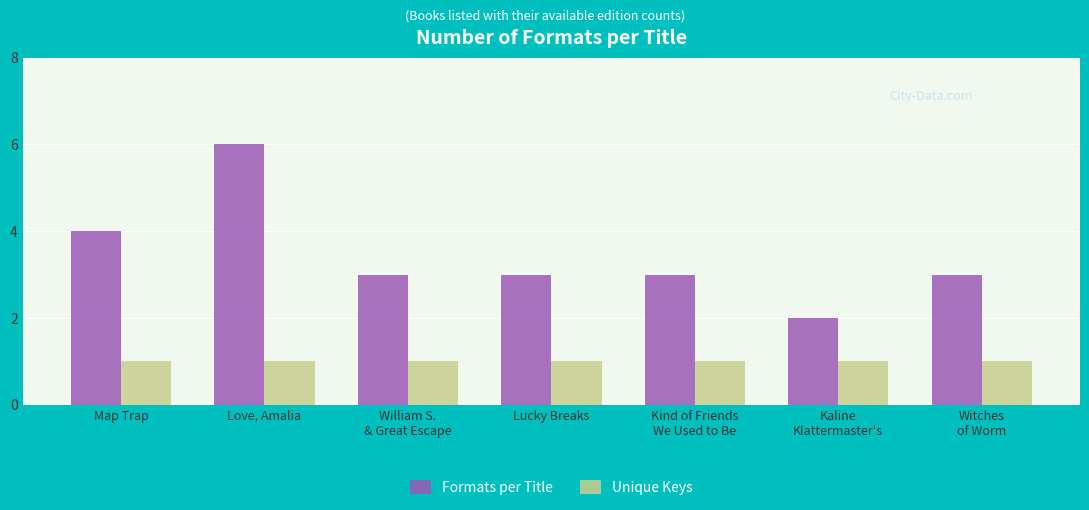

What is the greatest value displayed?

6